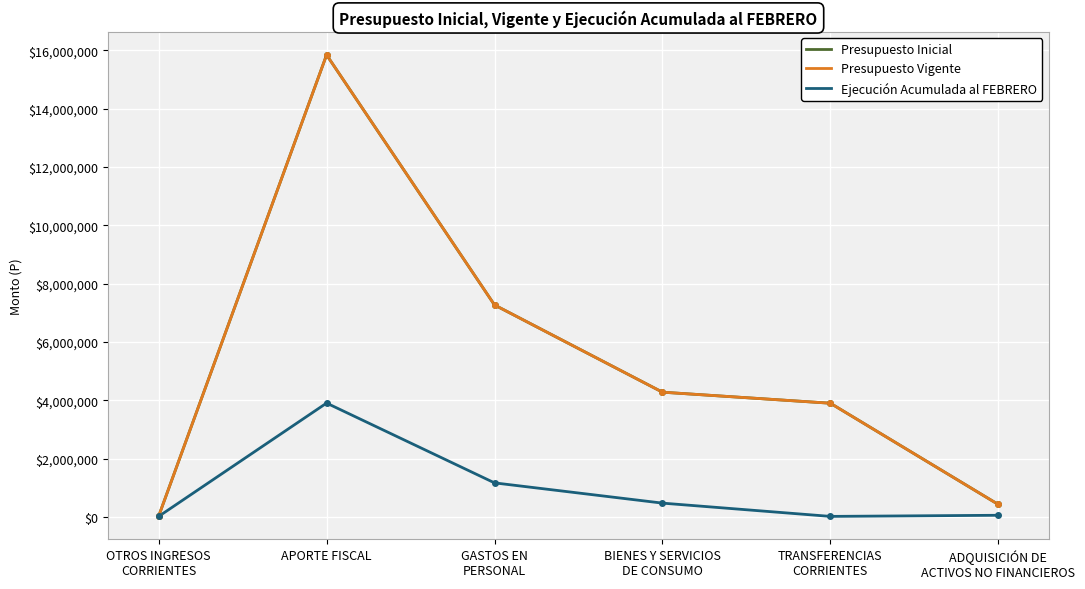

What is the label of the 3rd point from the right?

BIENES Y SERVICIOS
DE CONSUMO